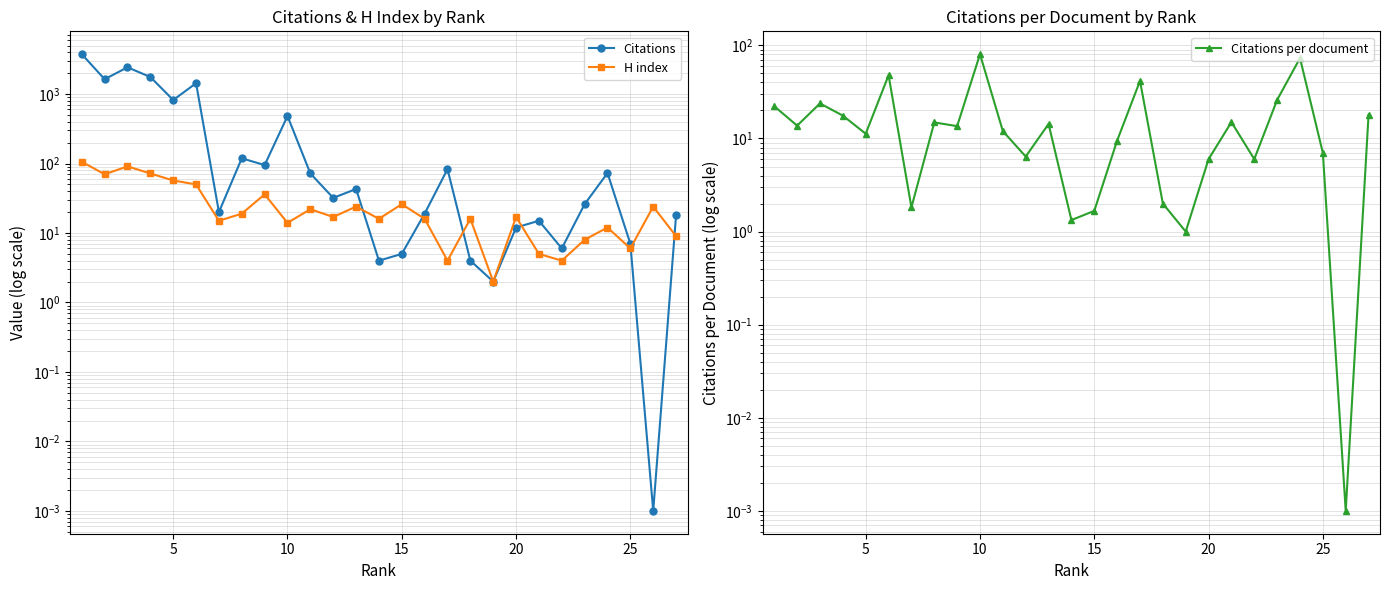

At how many categories does at least one series exceed 3504?

1